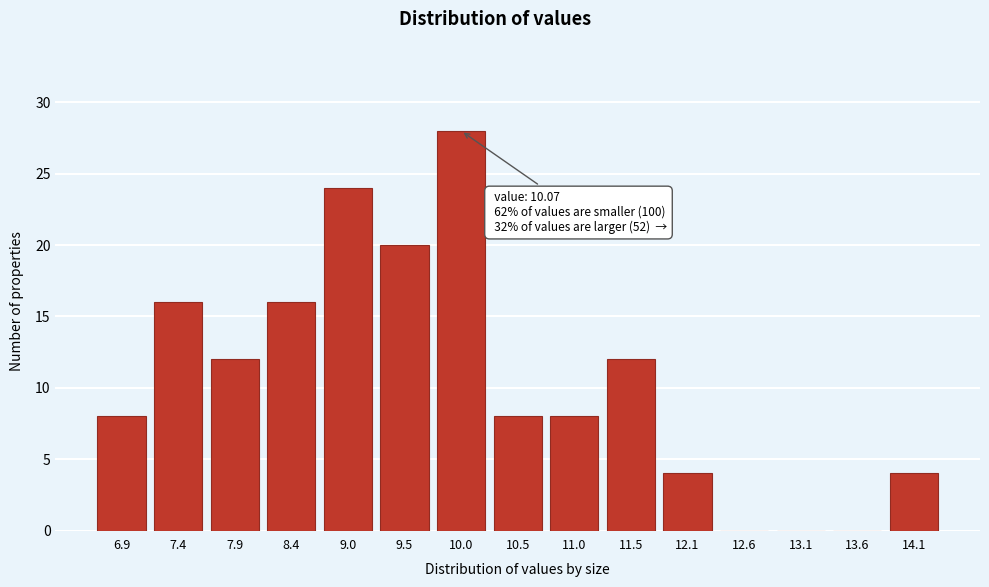

Reading left to right, list all the values displayed in this chart.

6.9=8	7.4=16	7.9=12	8.4=16	9.0=24	9.5=20	10.0=28	10.5=8	11.0=8	11.5=12	12.1=4	12.6=0	13.1=0	13.6=0	14.1=4